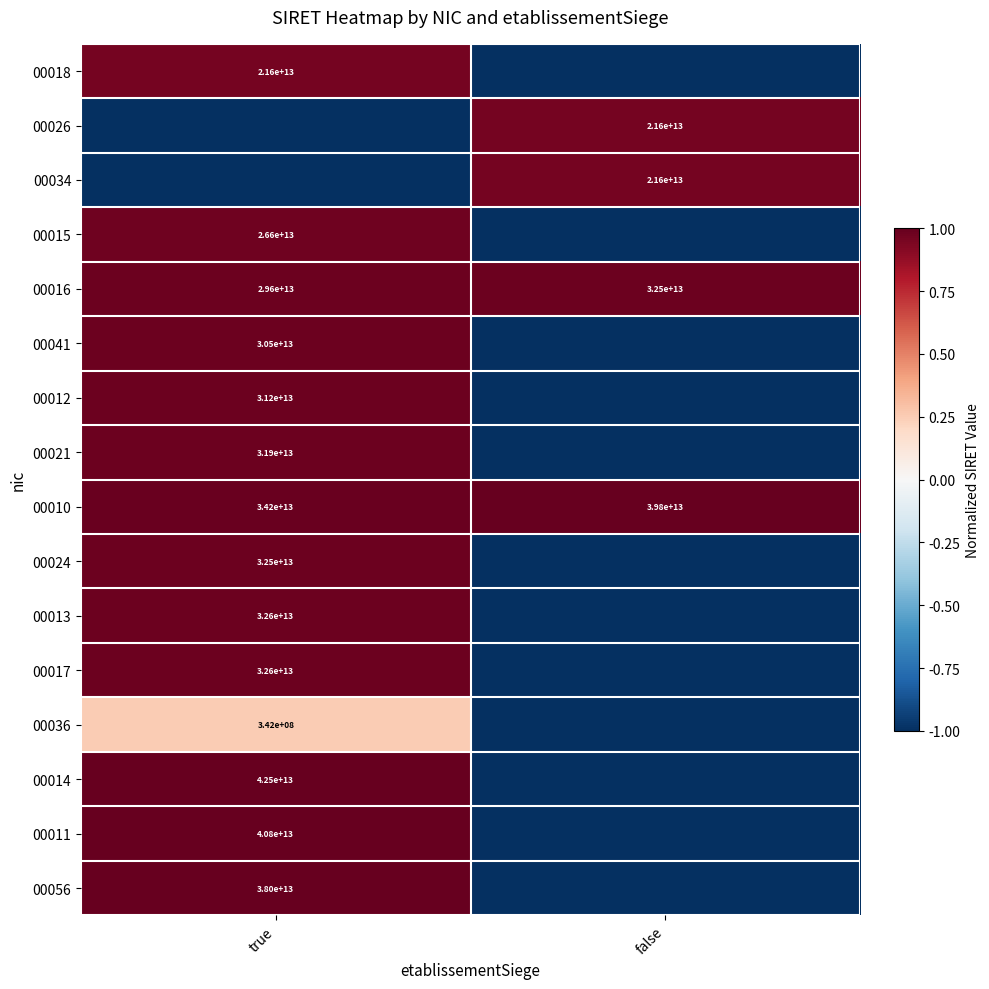

The value of 00013 at true is 10275715333286. True or false?

False